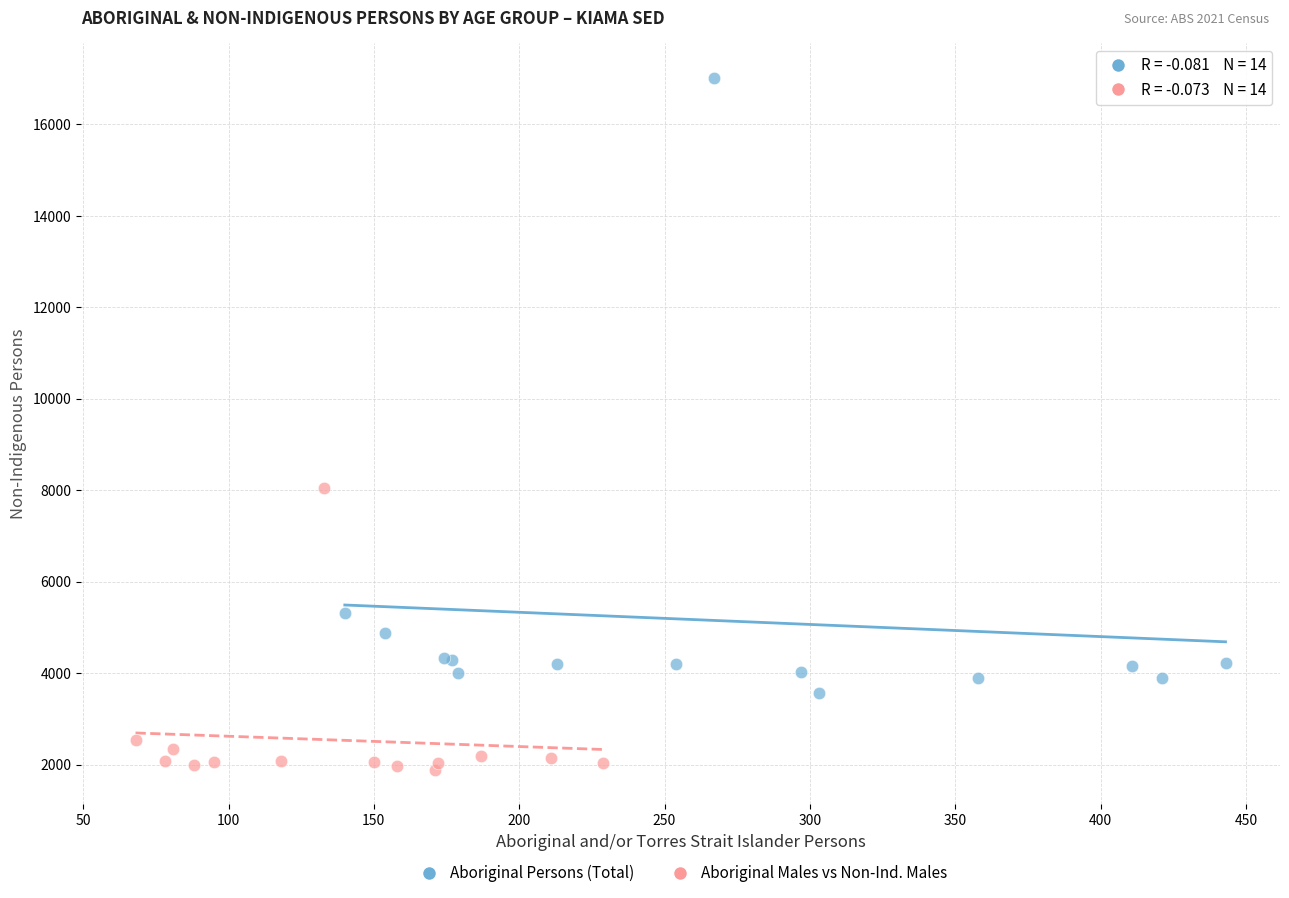

Which series has the largest Y range (max minus min)?

Aboriginal Persons (Total)